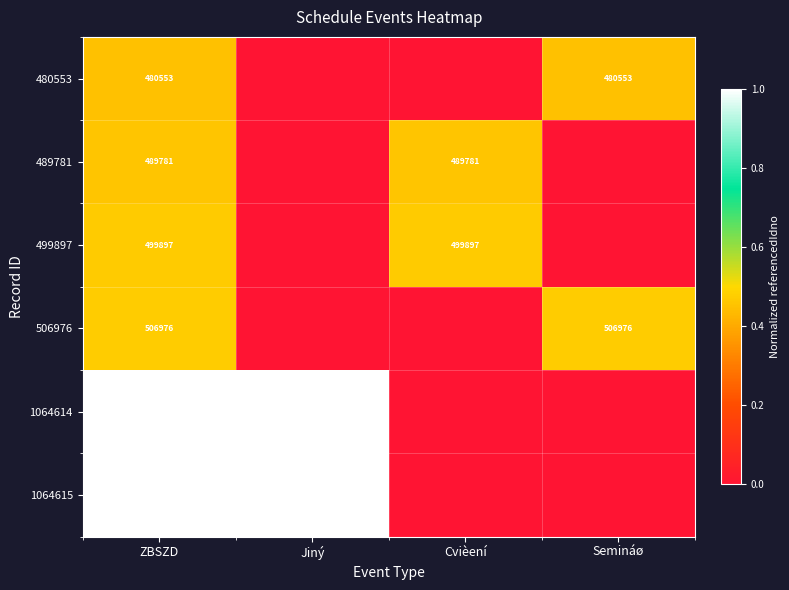

Is the value of 1064615 at ZBSZD greater than the value of 480553 at Semináø?

Yes